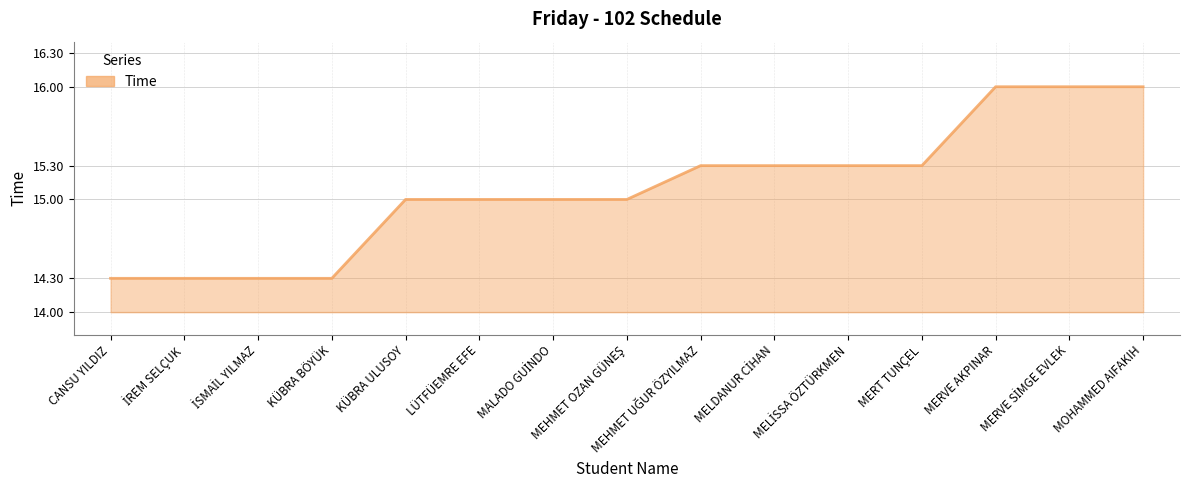

How many distinct data groups are displayed?

1